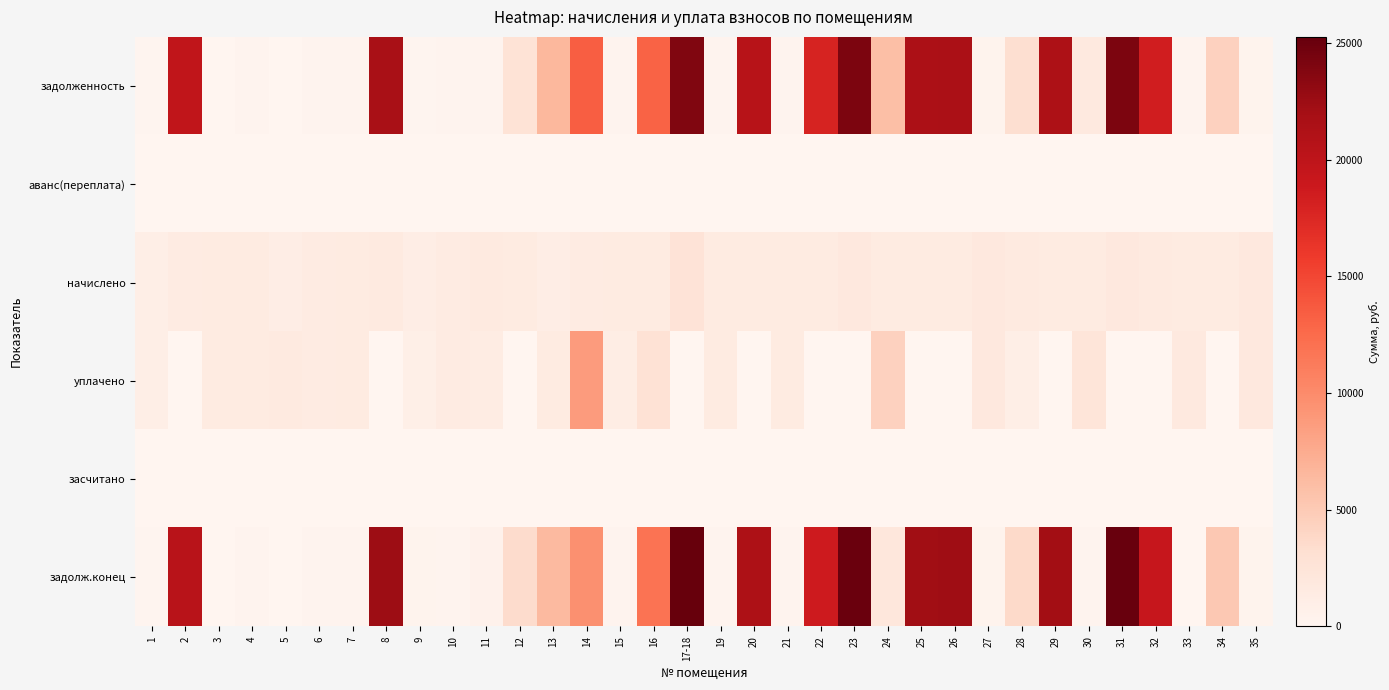

Which label corresponds to the largest value in the chart?

17-18